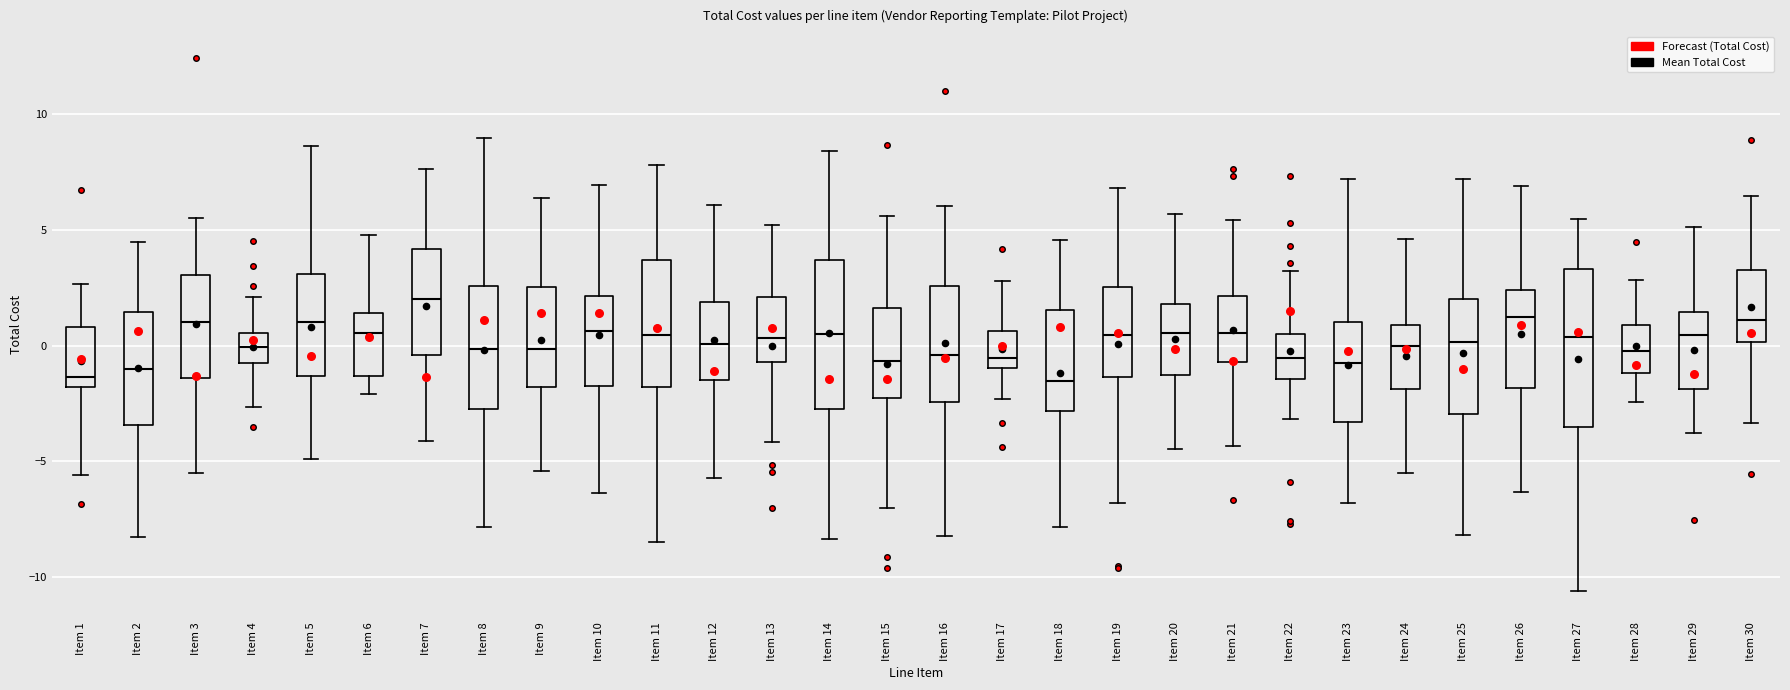

Reading left to right, transcribe this box plot: for each box, give where its median line is, the range the box spans, and where its two whiskers end, as read against the y-axis. The values are not printed on the chart, so give them approximately, as read against the axis.

Item 1: median -1.5, box -2.0 to 1.0, whiskers -5.5 to 2.5
Item 2: median -1.0, box -3.5 to 1.5, whiskers -8.5 to 4.5
Item 3: median 1.0, box -1.5 to 3.0, whiskers -5.5 to 5.5
Item 4: median 0.0, box -1.0 to 0.5, whiskers -2.5 to 2.0
Item 5: median 1.0, box -1.5 to 3.0, whiskers -5.0 to 8.5
Item 6: median 0.5, box -1.5 to 1.5, whiskers -2.0 to 5.0
Item 7: median 2.0, box -0.5 to 4.0, whiskers -4.0 to 7.5
Item 8: median 0.0, box -2.5 to 2.5, whiskers -8.0 to 9.0
Item 9: median 0.0, box -2.0 to 2.5, whiskers -5.5 to 6.5
Item 10: median 0.5, box -2.0 to 2.0, whiskers -6.5 to 7.0
Item 11: median 0.5, box -2.0 to 3.5, whiskers -8.5 to 8.0
Item 12: median 0.0, box -1.5 to 2.0, whiskers -5.5 to 6.0
Item 13: median 0.5, box -0.5 to 2.0, whiskers -4.0 to 5.0
Item 14: median 0.5, box -3.0 to 3.5, whiskers -8.5 to 8.5
Item 15: median -0.5, box -2.5 to 1.5, whiskers -7.0 to 5.5
Item 16: median -0.5, box -2.5 to 2.5, whiskers -8.0 to 6.0
Item 17: median -0.5, box -1.0 to 0.5, whiskers -2.5 to 3.0
Item 18: median -1.5, box -3.0 to 1.5, whiskers -8.0 to 4.5
Item 19: median 0.5, box -1.5 to 2.5, whiskers -7.0 to 7.0
Item 20: median 0.5, box -1.5 to 2.0, whiskers -4.5 to 5.5
Item 21: median 0.5, box -0.5 to 2.0, whiskers -4.5 to 5.5
Item 22: median -0.5, box -1.5 to 0.5, whiskers -3.0 to 3.0
Item 23: median -1.0, box -3.5 to 1.0, whiskers -7.0 to 7.0
Item 24: median 0.0, box -2.0 to 1.0, whiskers -5.5 to 4.5
Item 25: median 0.0, box -3.0 to 2.0, whiskers -8.0 to 7.0
Item 26: median 1.0, box -2.0 to 2.5, whiskers -6.5 to 7.0
Item 27: median 0.5, box -3.5 to 3.5, whiskers -10.5 to 5.5
Item 28: median 0.0, box -1.0 to 1.0, whiskers -2.5 to 3.0
Item 29: median 0.5, box -2.0 to 1.5, whiskers -4.0 to 5.0
Item 30: median 1.0, box 0.0 to 3.5, whiskers -3.5 to 6.5